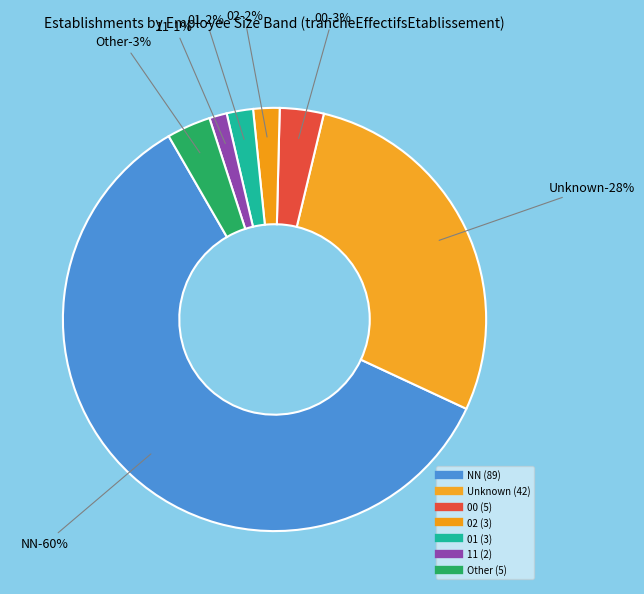

To the nearest percent, what percentage of the pie is 02?

2%